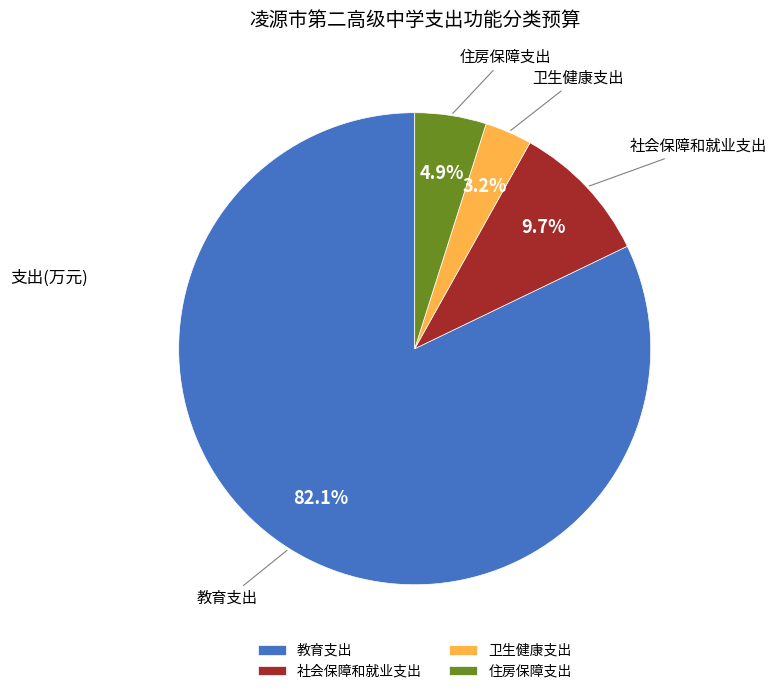

Between 住房保障支出 and 教育支出, which is larger?

教育支出